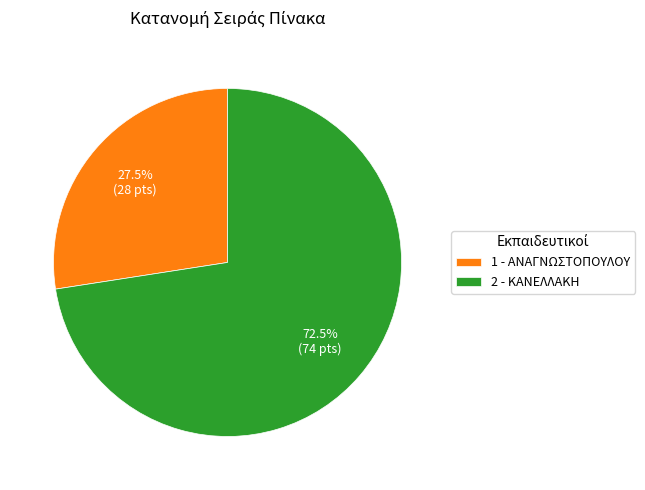

Rank the categories by value from highest to lowest.

2 - ΚΑΝΕΛΛΑΚΗ, 1 - ΑΝΑΓΝΩΣΤΟΠΟΥΛΟΥ